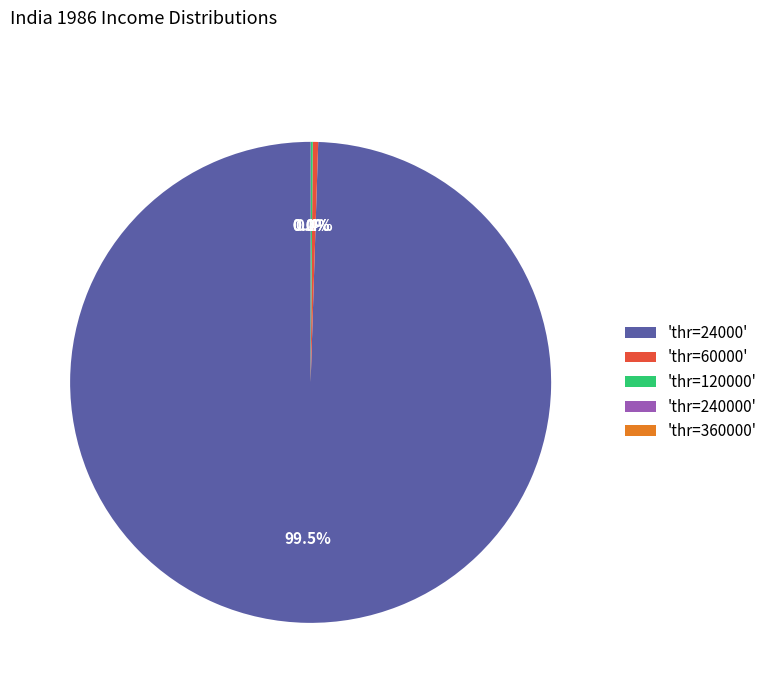

Which category has the biggest portion of the pie?

'thr=24000'